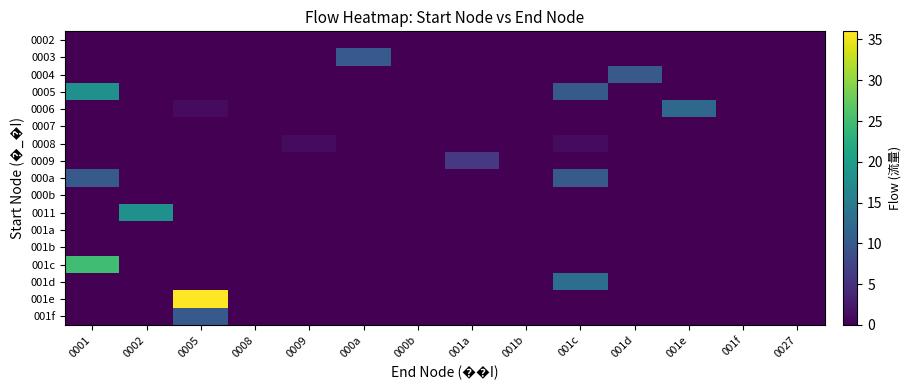

Rank the series at 001b from lowest to highest value.

0002, 0003, 0004, 0005, 0006, 0007, 0008, 0009, 000a, 000b, 0011, 001a, 001b, 001c, 001d, 001e, 001f